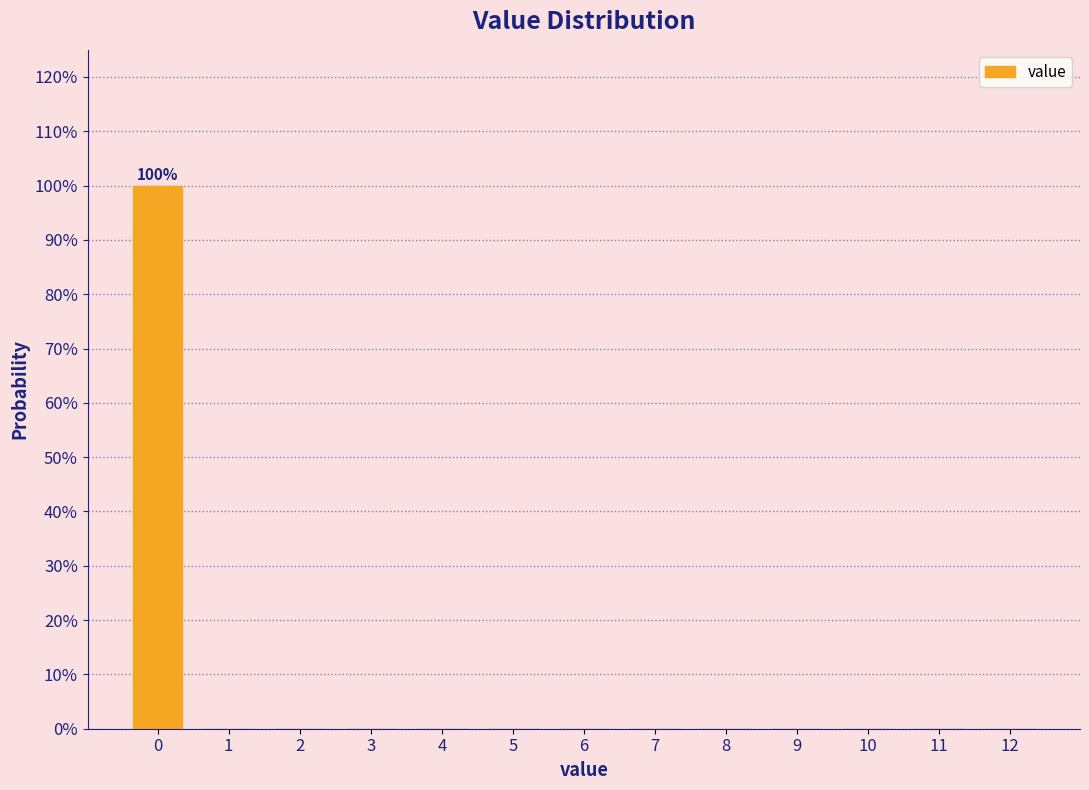

Reading right to left, transcribe all the data shown in this chart.

12=0	11=0	10=0	9=0	8=0	7=0	6=0	5=0	4=0	3=0	2=0	1=0	0=100